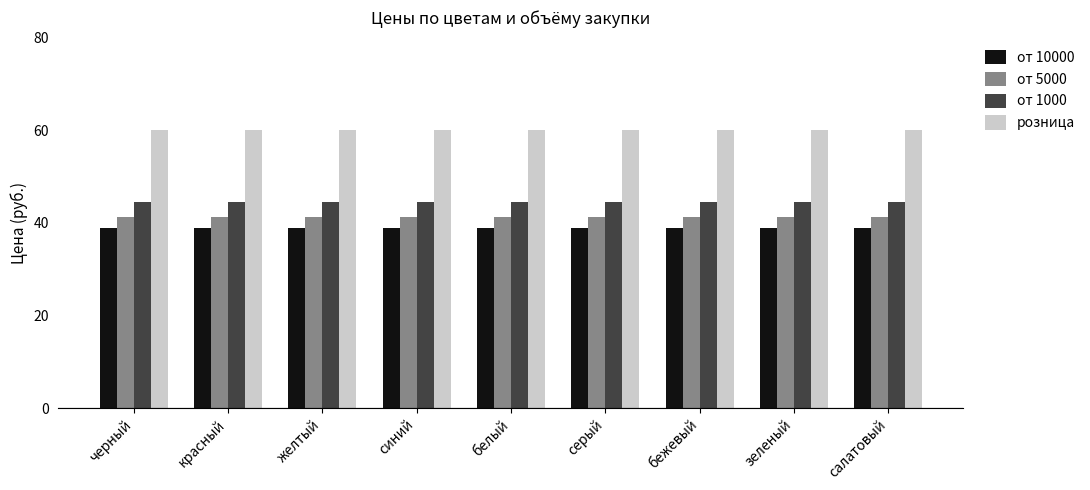

At how many categories does at least one series exceed 41?

9